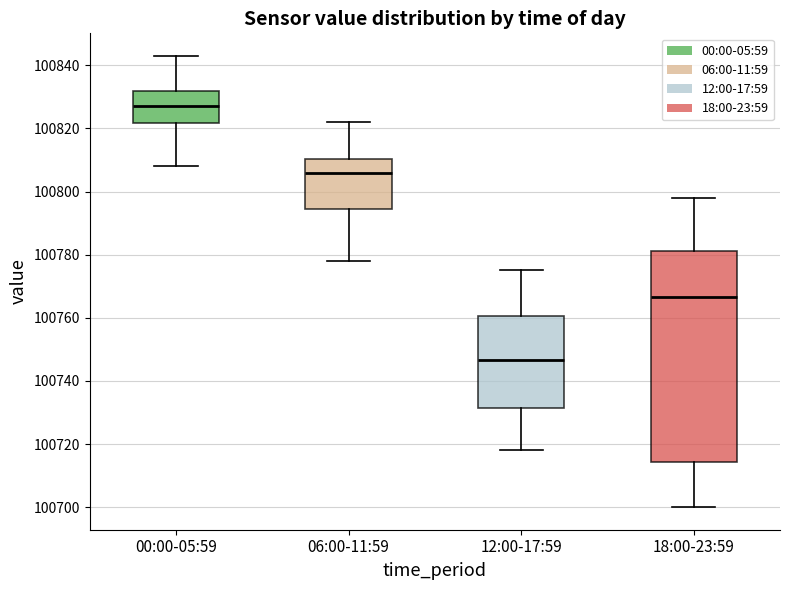

Comparing the boxes themselves (not the whiskers), which one is the tallest?

18:00-23:59